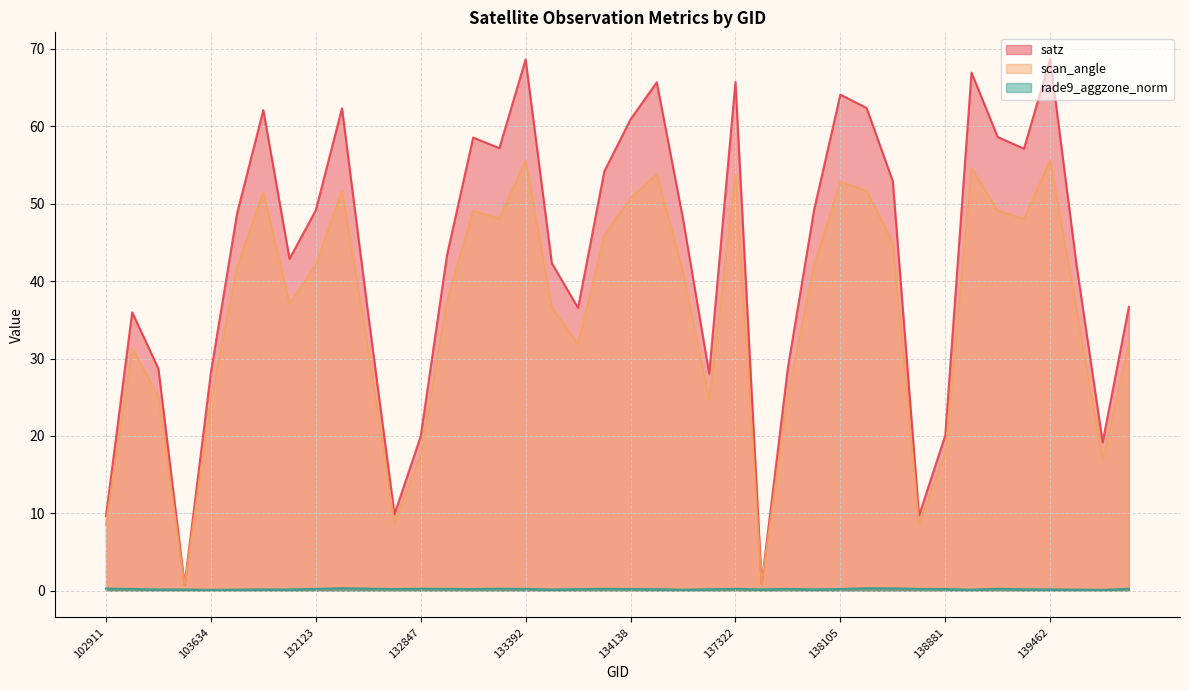

How many lines are shown in the chart?

3